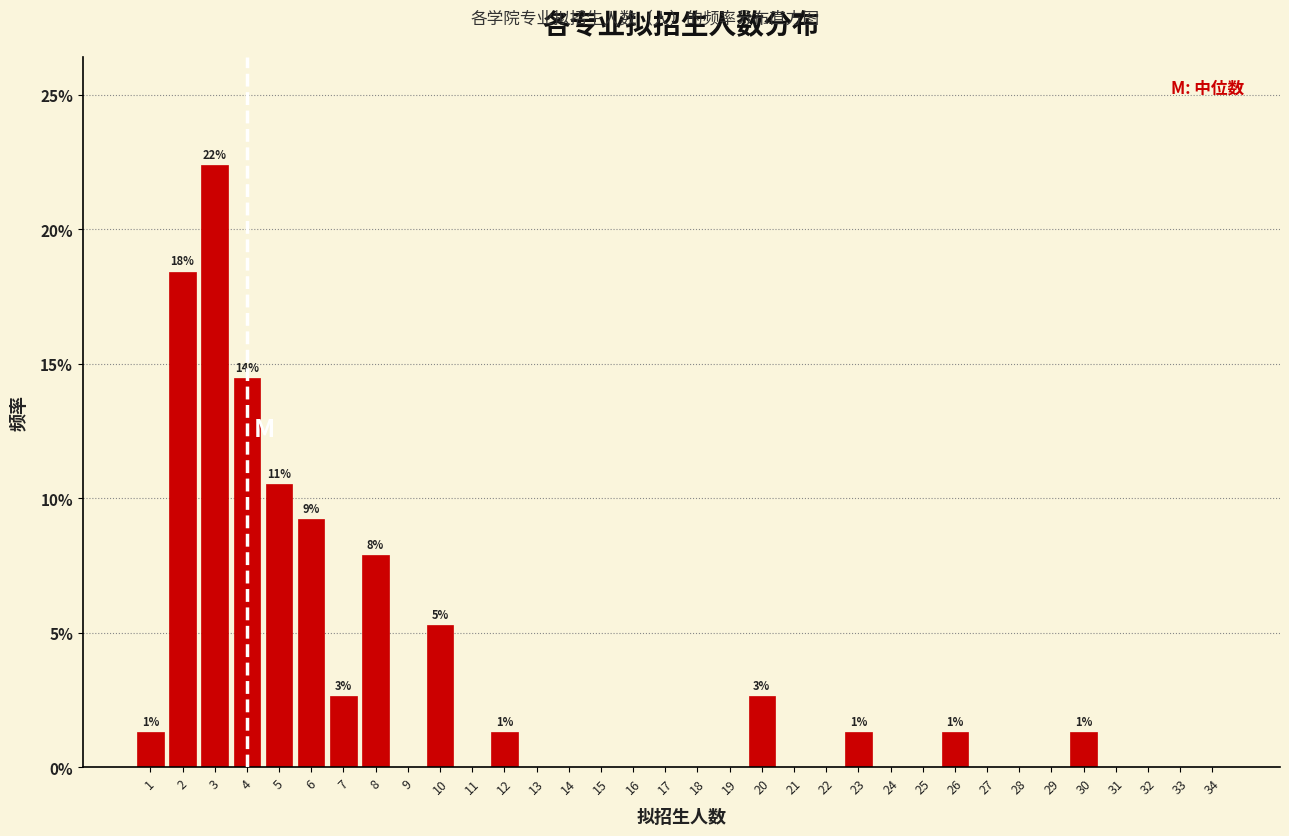

What is the maximum value shown in the chart?

22.4